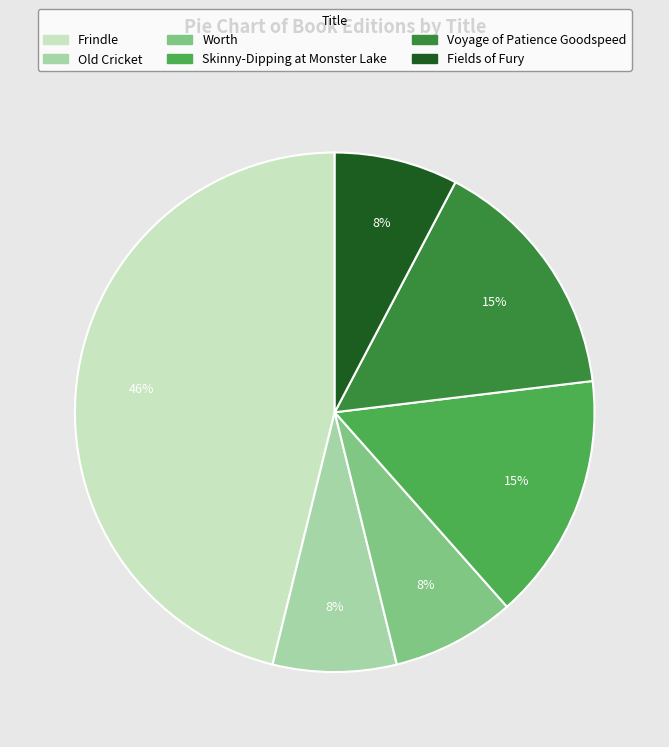

What is the ratio of the value at Worth to the value at Skinny-Dipping at Monster Lake?

0.5